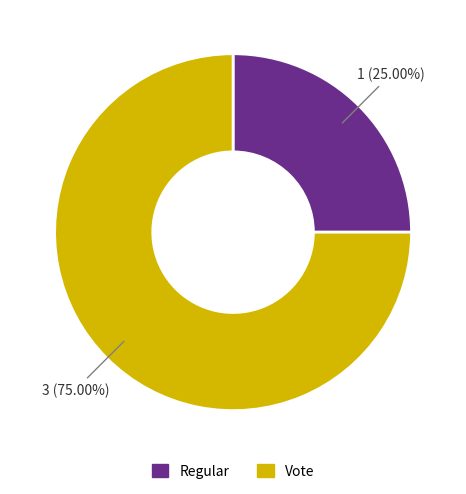

To the nearest percent, what percentage of the pie is Regular?

25%